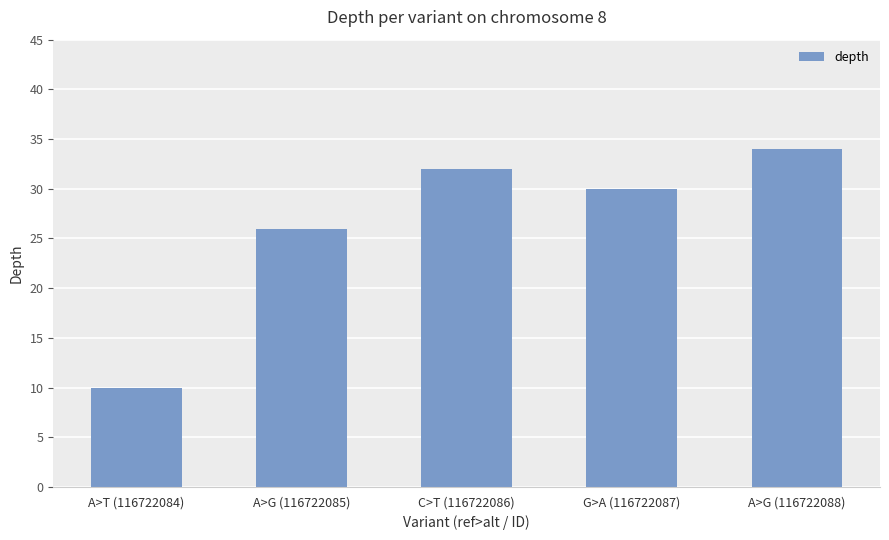

List the labels in order of value, largest first.

A>G (116722088), C>T (116722086), G>A (116722087), A>G (116722085), A>T (116722084)